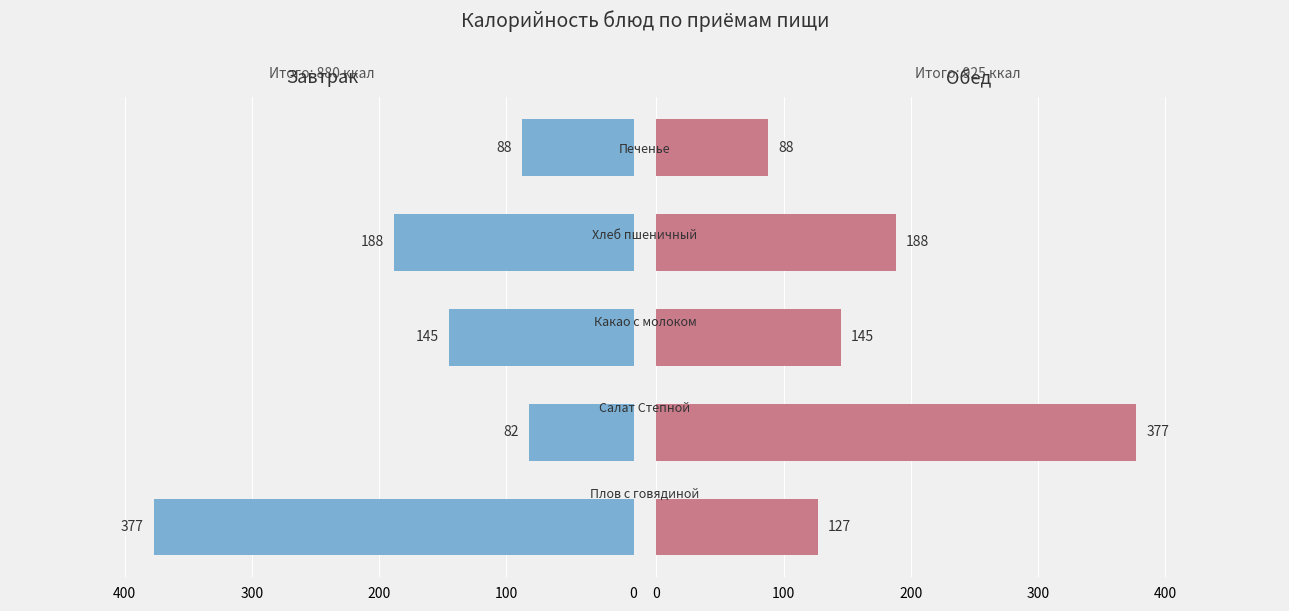

Is the value of Завтрак at 0 greater than the value of Обед at 100?

No